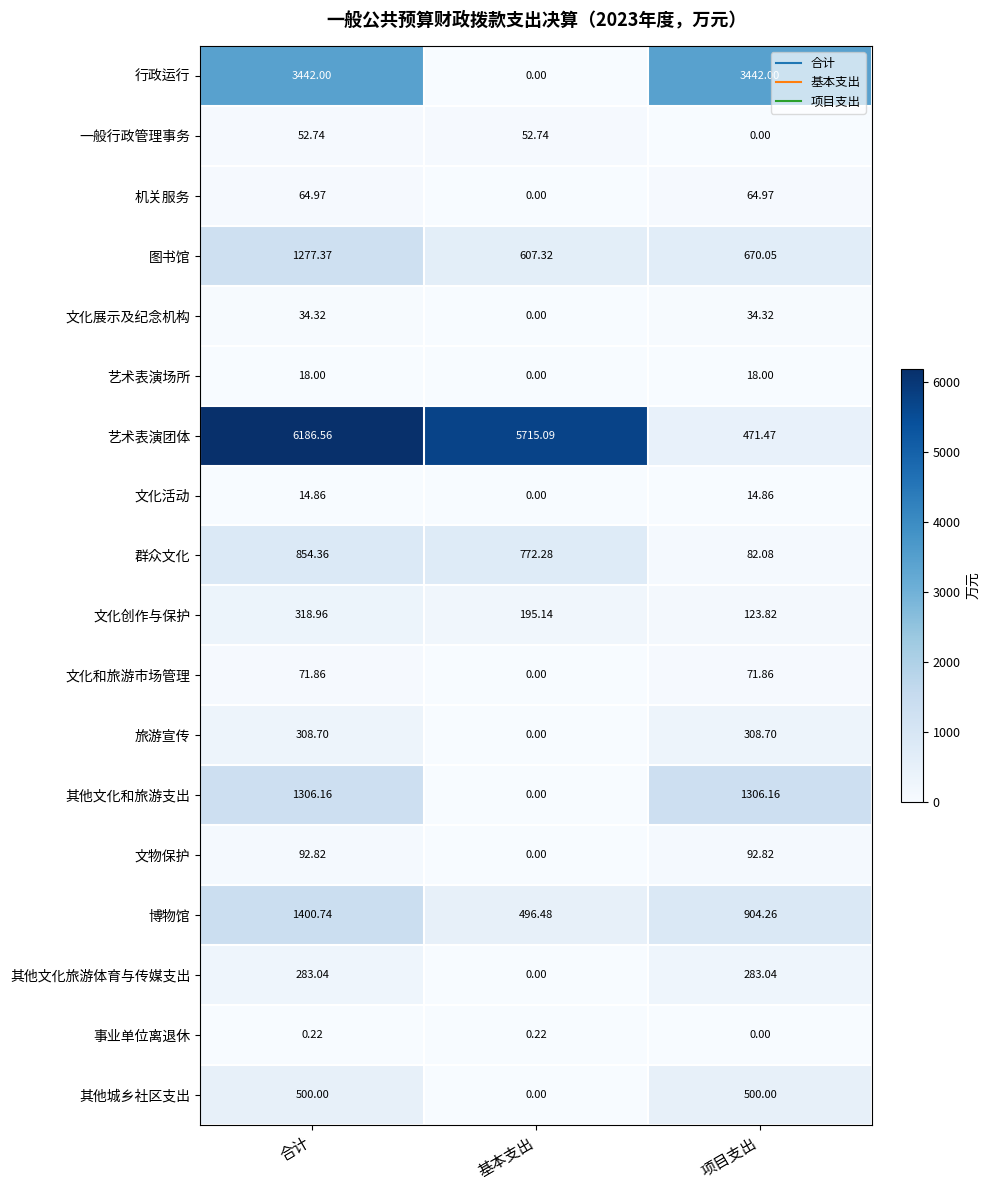

Between 合计 and 项目支出, which series saw the biggest shift?

艺术表演团体